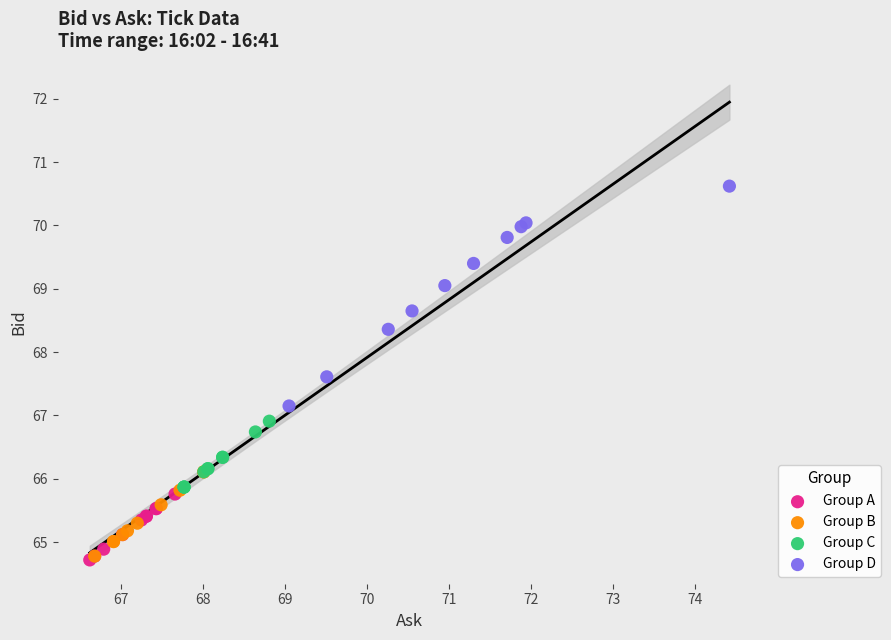

Which series contains the highest Y value?

Group D